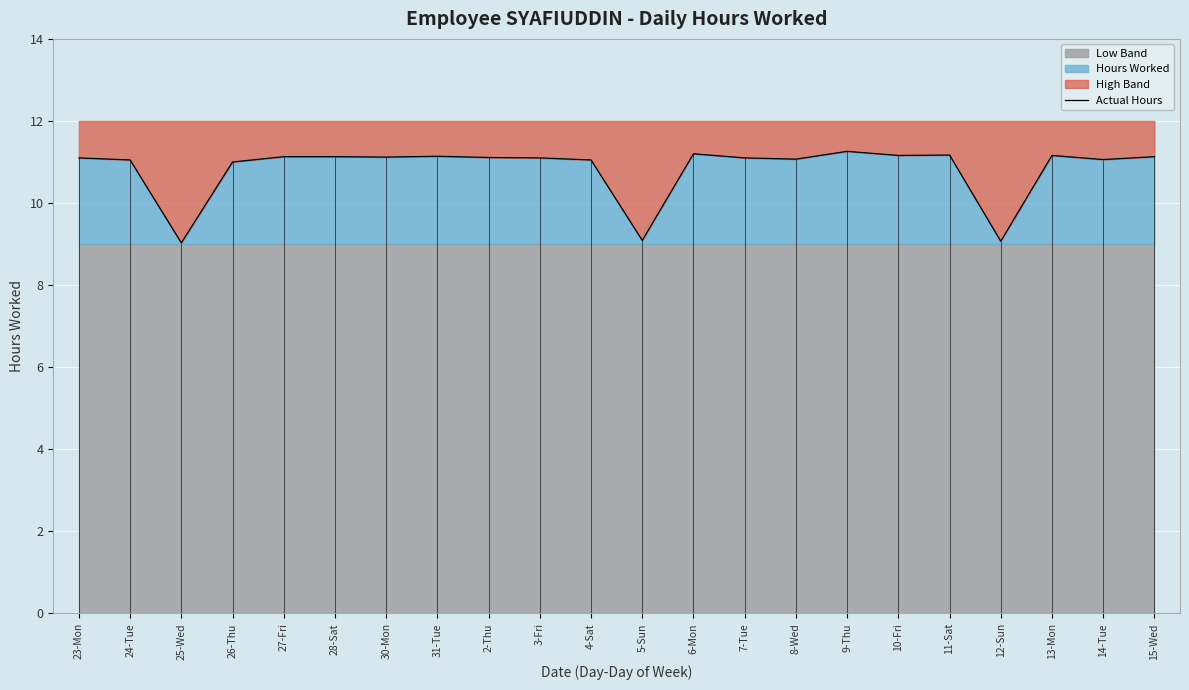

What value does the data have at 2-Thu?

11.1